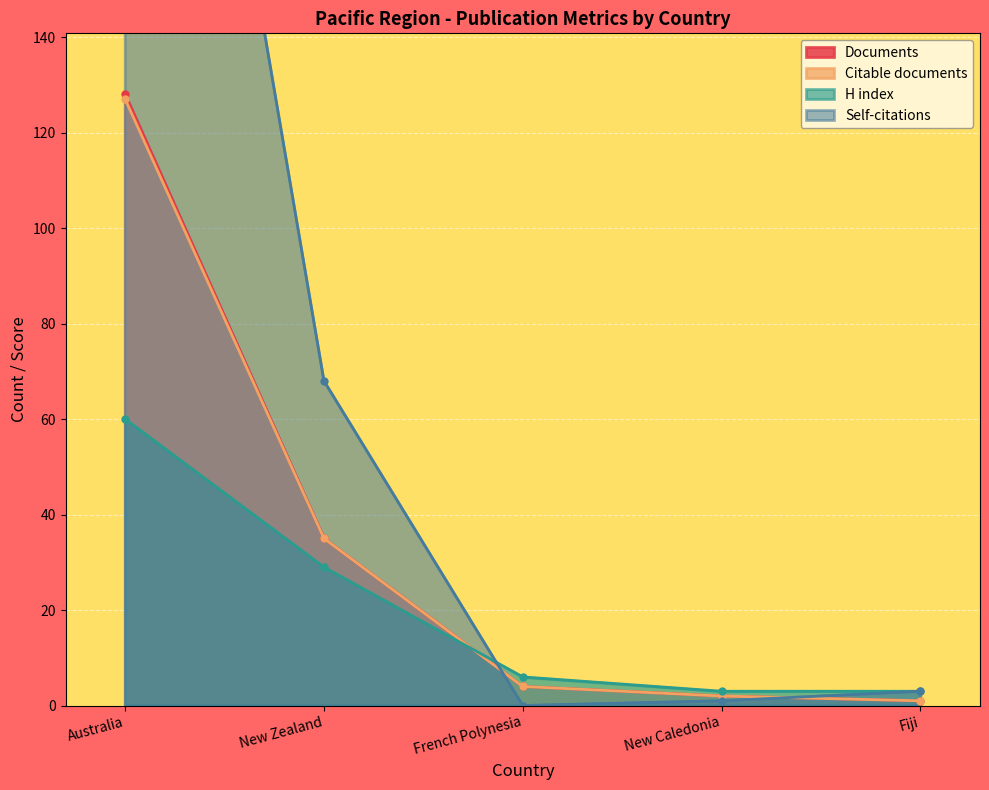

What position from the left is New Caledonia?

4